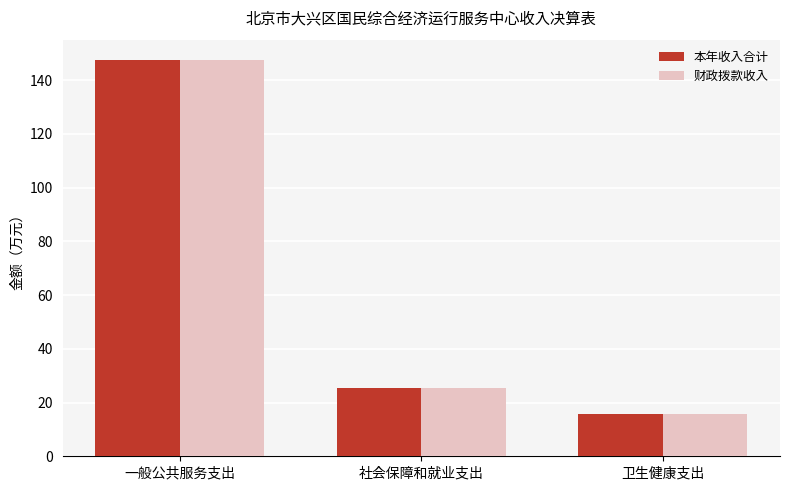

What value does the 财政拨款收入 series have at 社会保障和就业支出?

25.3